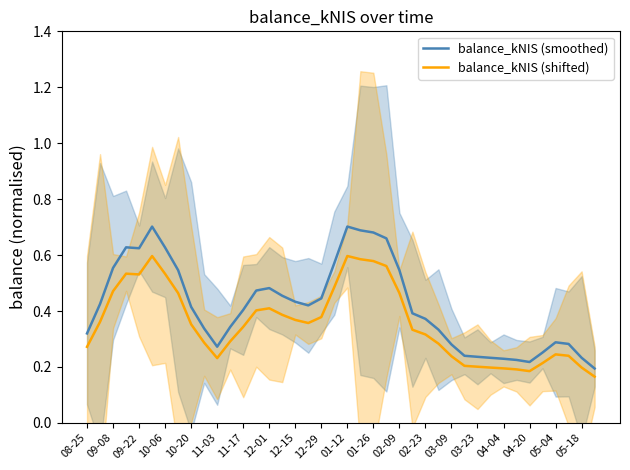

The balance_kNIS (smoothed) series shows 0.2 at 03-09. True or false?

False